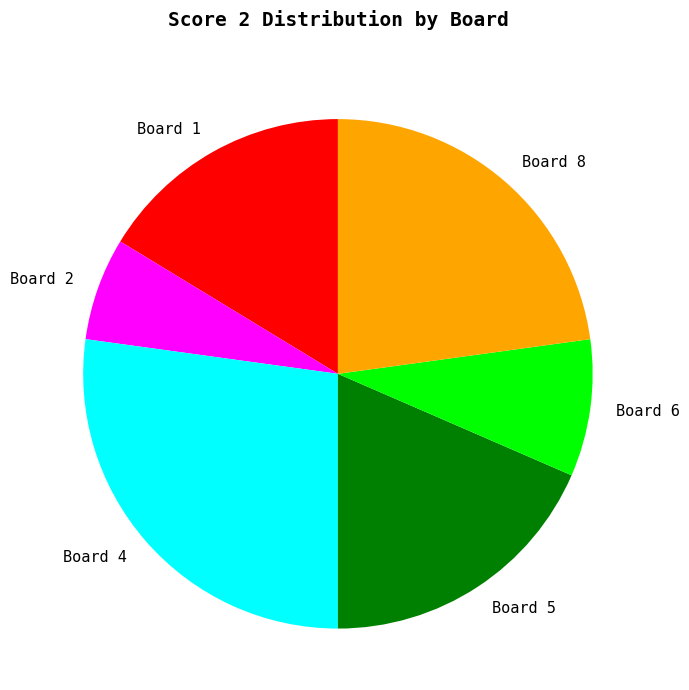

What is the largest slice in the pie chart?

Board 4